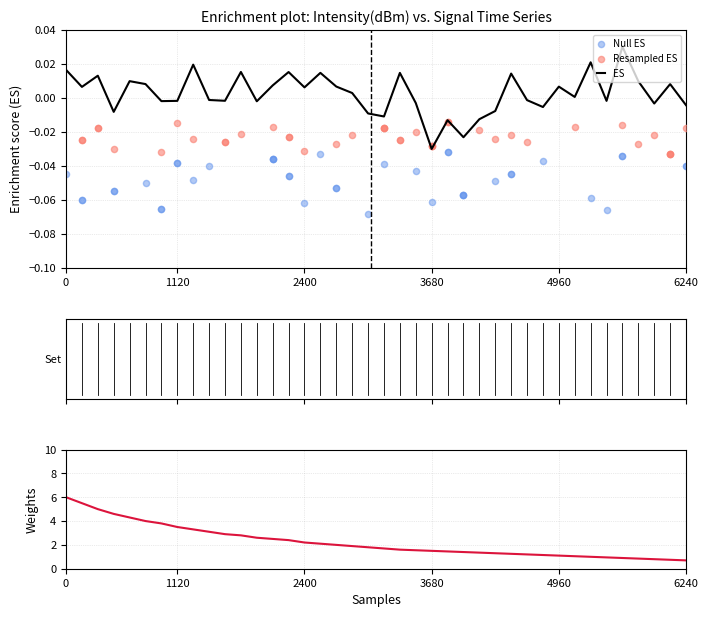

Which category has the lowest value in the ES series?

3680